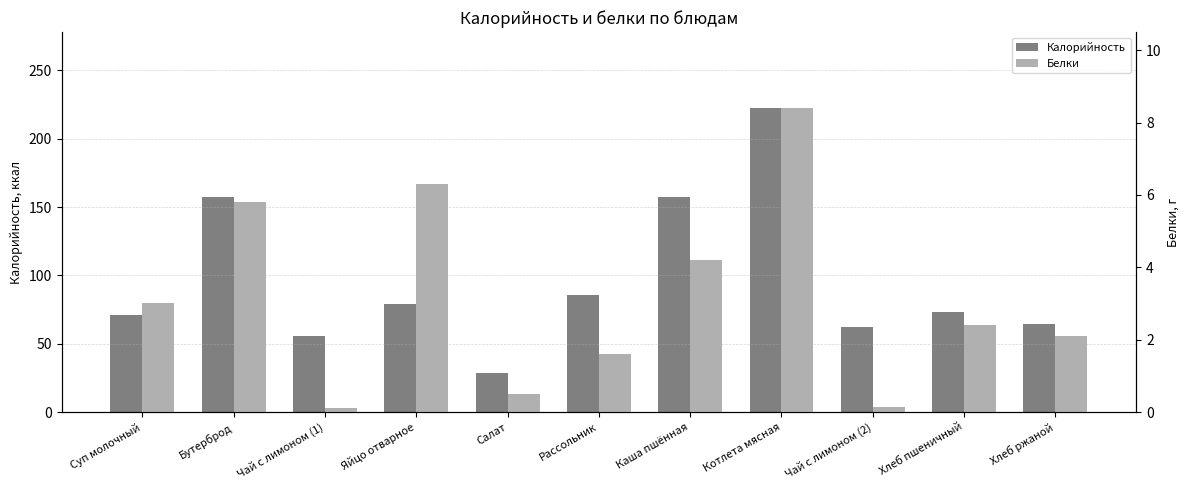

What is the lowest value of the Калорийность series?

28.5